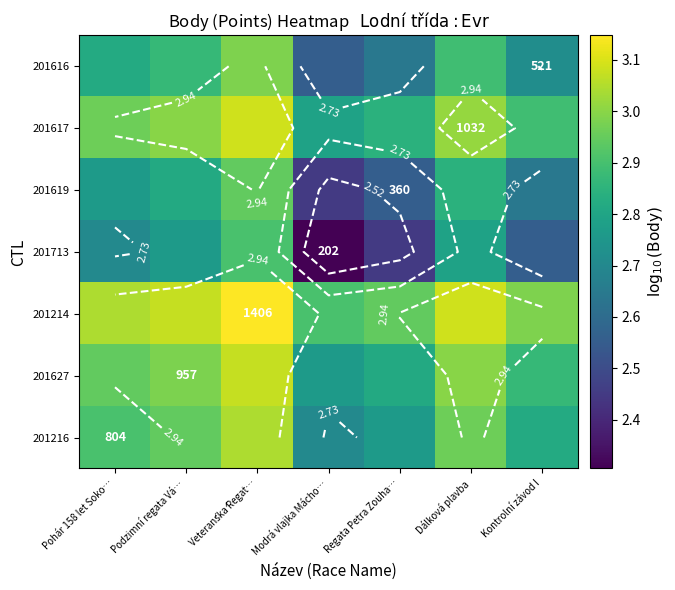

Which series changed the most between Modrá vlajka Mácho… and Kontrolní závod I?

201713